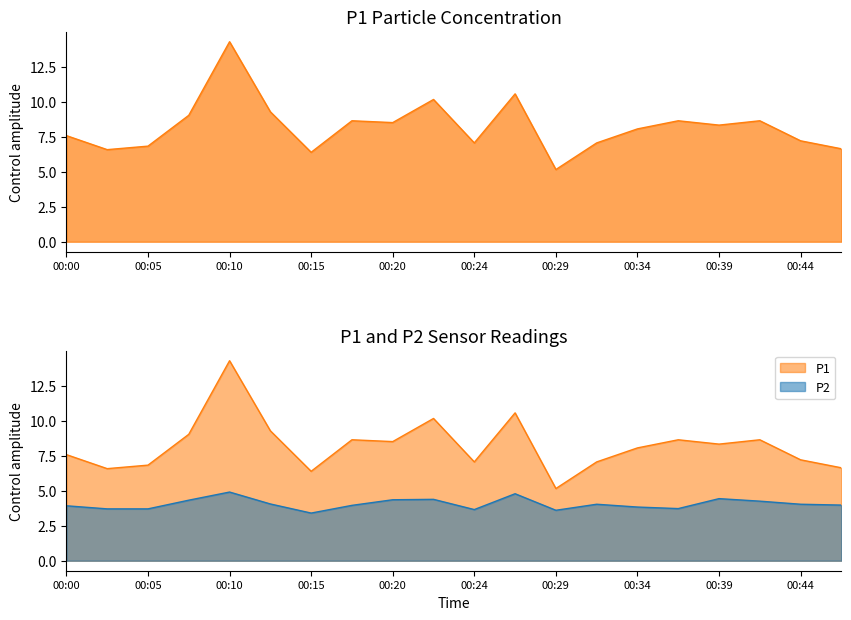

True or false: P2 and P1 cross at least once.

False